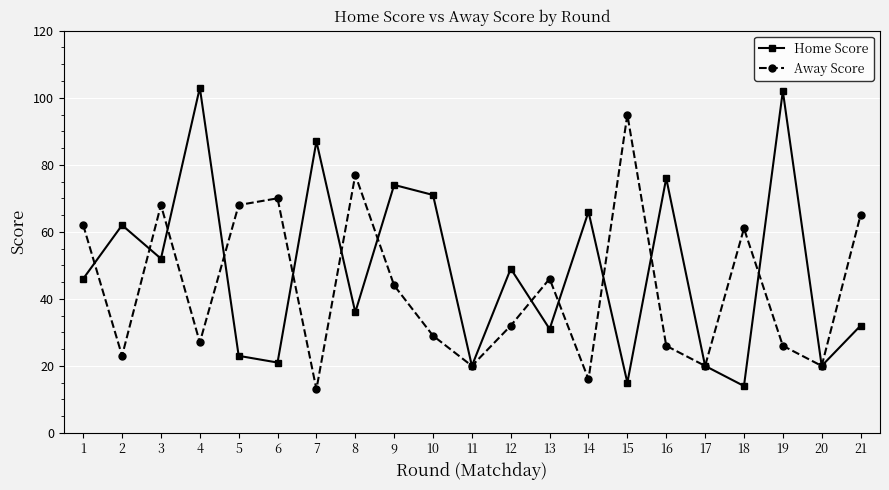

The Away Score series shows 41 at 5. True or false?

False